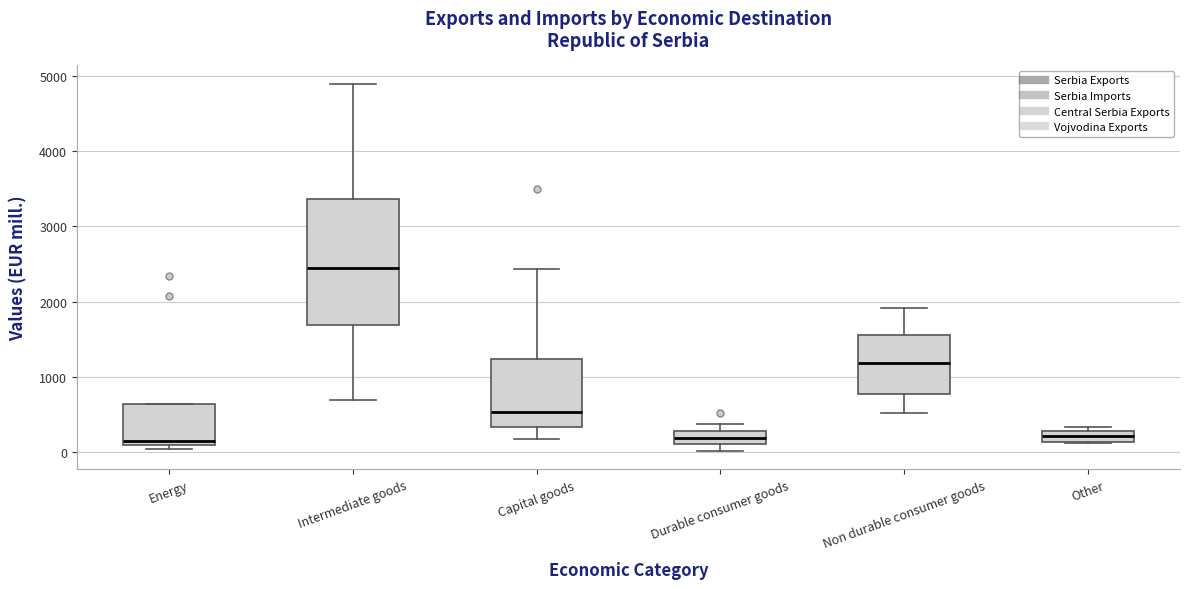

Which box has the highest median line?

Intermediate goods